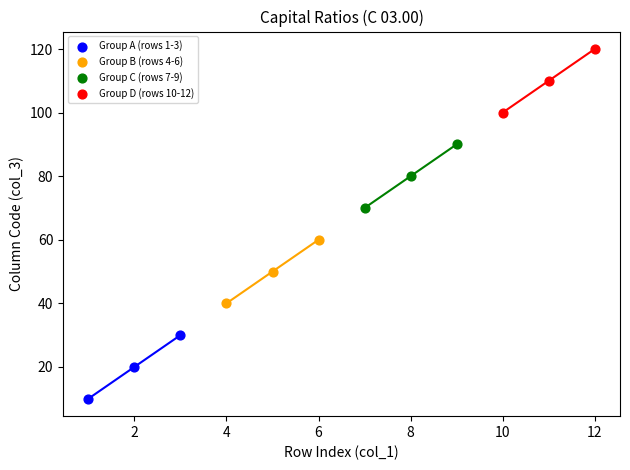

What are all the series names shown in the legend?

Group A (rows 1-3), Group B (rows 4-6), Group C (rows 7-9), Group D (rows 10-12)